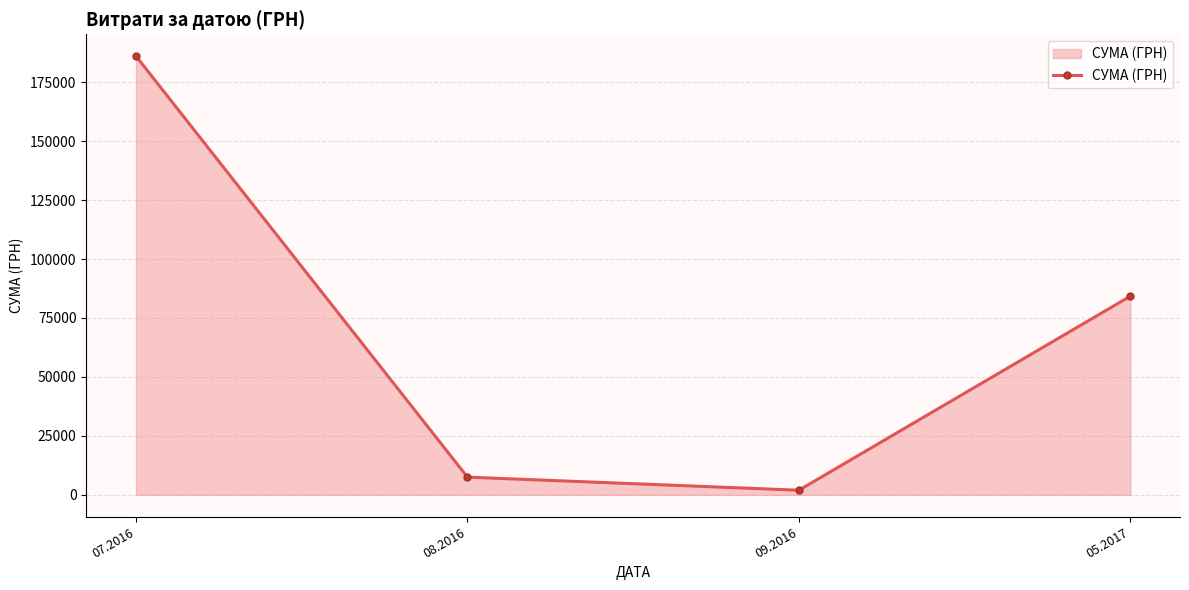

Which label corresponds to the smallest value in the chart?

09.2016